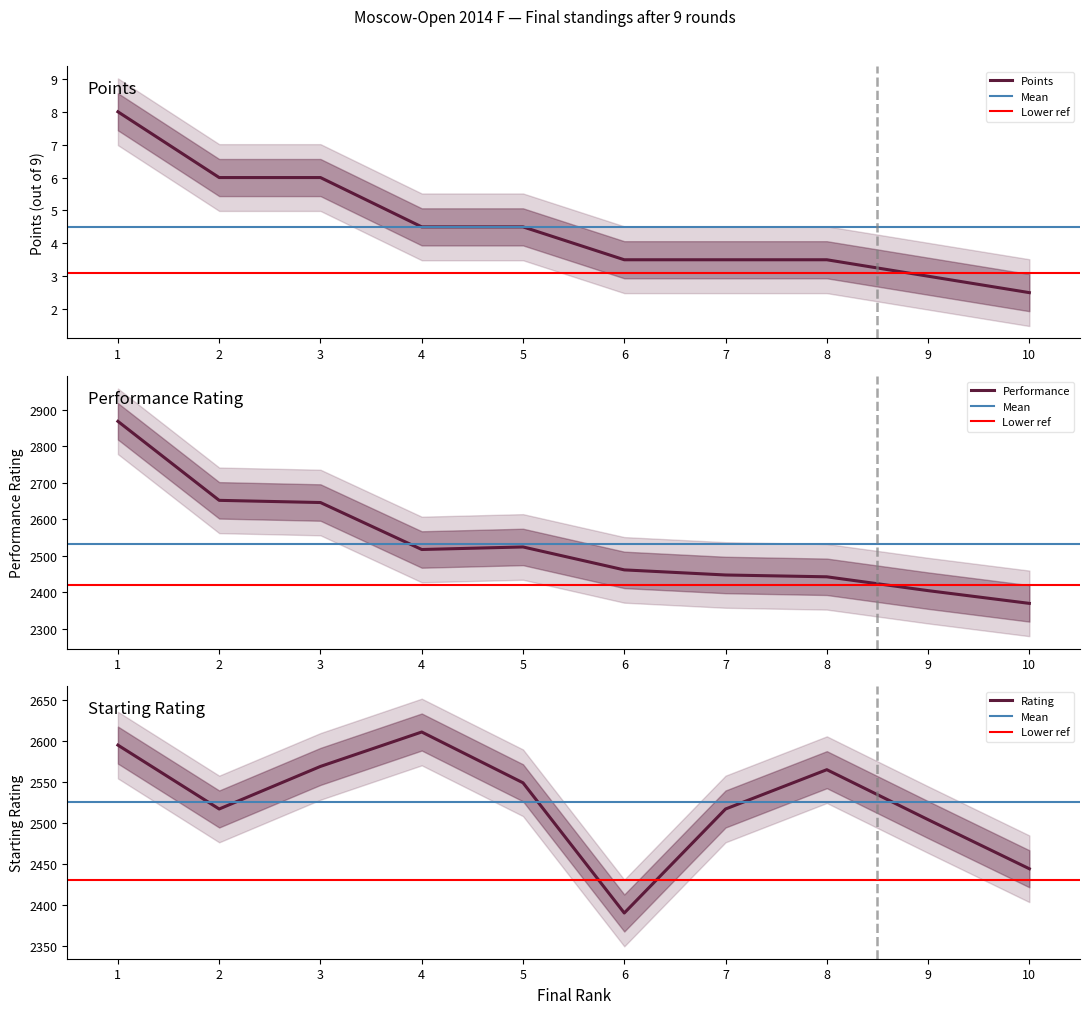

How many lines are shown in the chart?

3